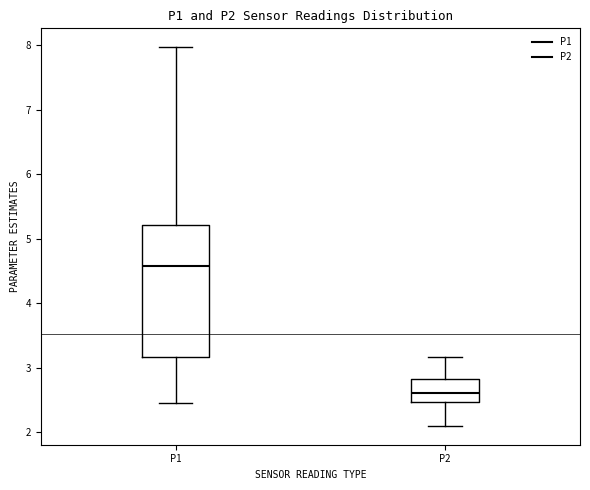

Reading left to right, transcribe this box plot: for each box, give where its median line is, the range the box spans, and where its two whiskers end, as read against the y-axis. The values are not printed on the chart, so give them approximately, as read against the axis.

P1: median 4.6, box 3.2 to 5.2, whiskers 2.5 to 8.0
P2: median 2.6, box 2.5 to 2.8, whiskers 2.1 to 3.2